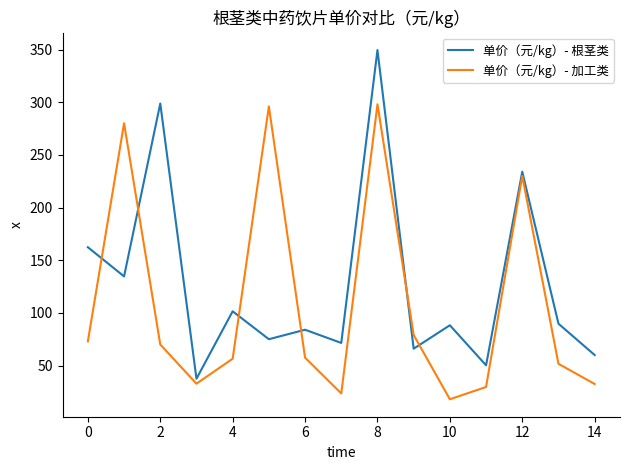

Rank the series by their average value, from lowest to highest.

单价（元/kg）- 加工类, 单价（元/kg）- 根茎类